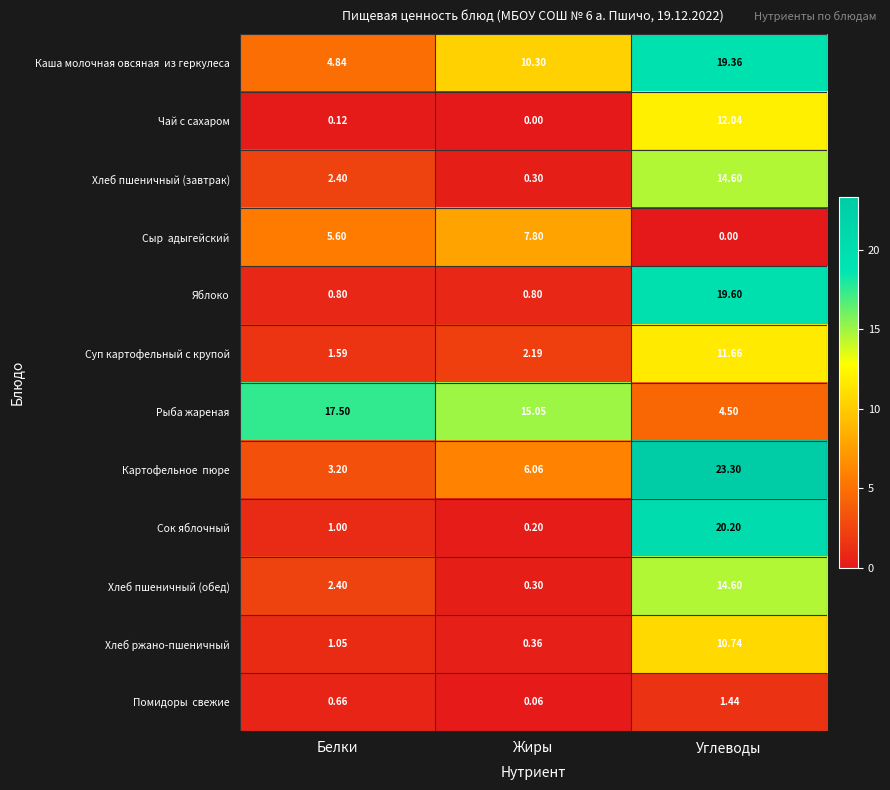

Rank the categories by Хлеб пшеничный (завтрак) value from lowest to highest.

Жиры, Белки, Углеводы